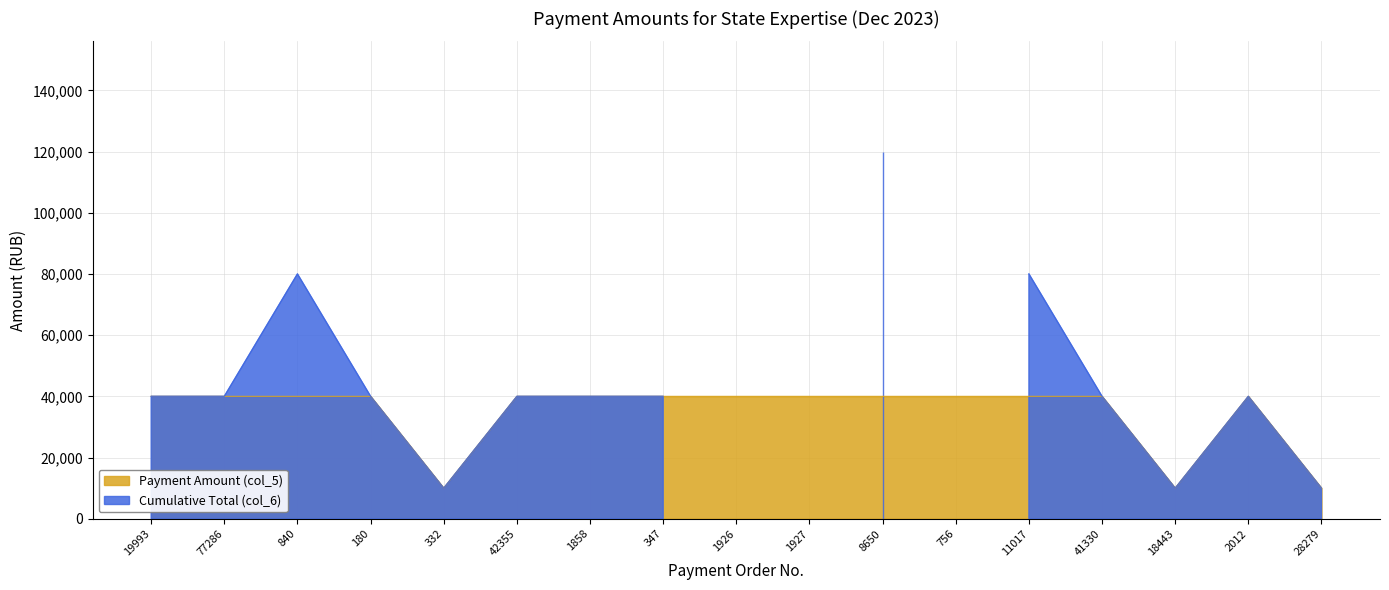

Reading right to left, extract all data points from this chart.

28279=10000	2012=40000	18443=10000	41330=40000	11017=40000	756=40000	8650=40000	1927=40000	1926=40000	347=40000	1858=40000	42355=40000	332=10000	180=40000	840=40000	77286=40000	19993=40000